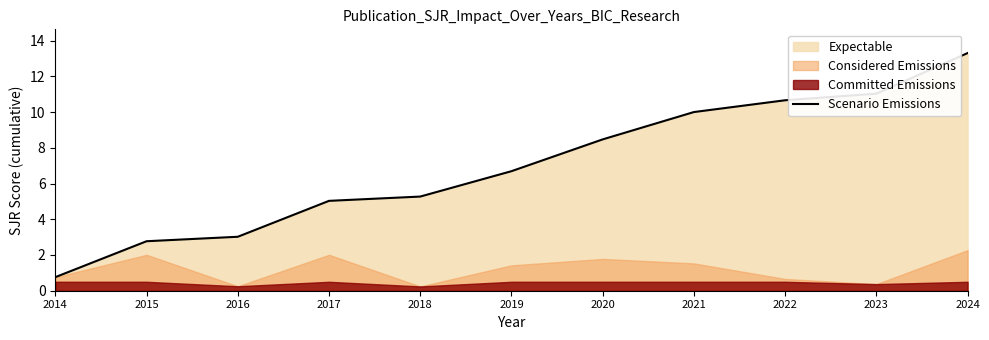

True or false: the data has more than 2 interior local peaks.

False